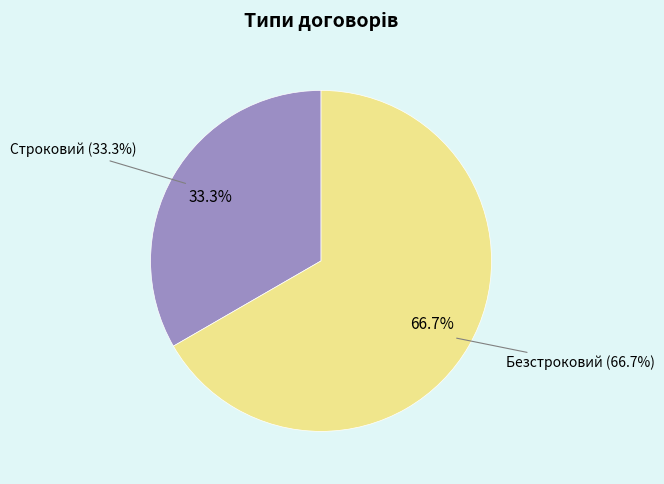

How much of the chart is everything except Безстроковий?

33.3%